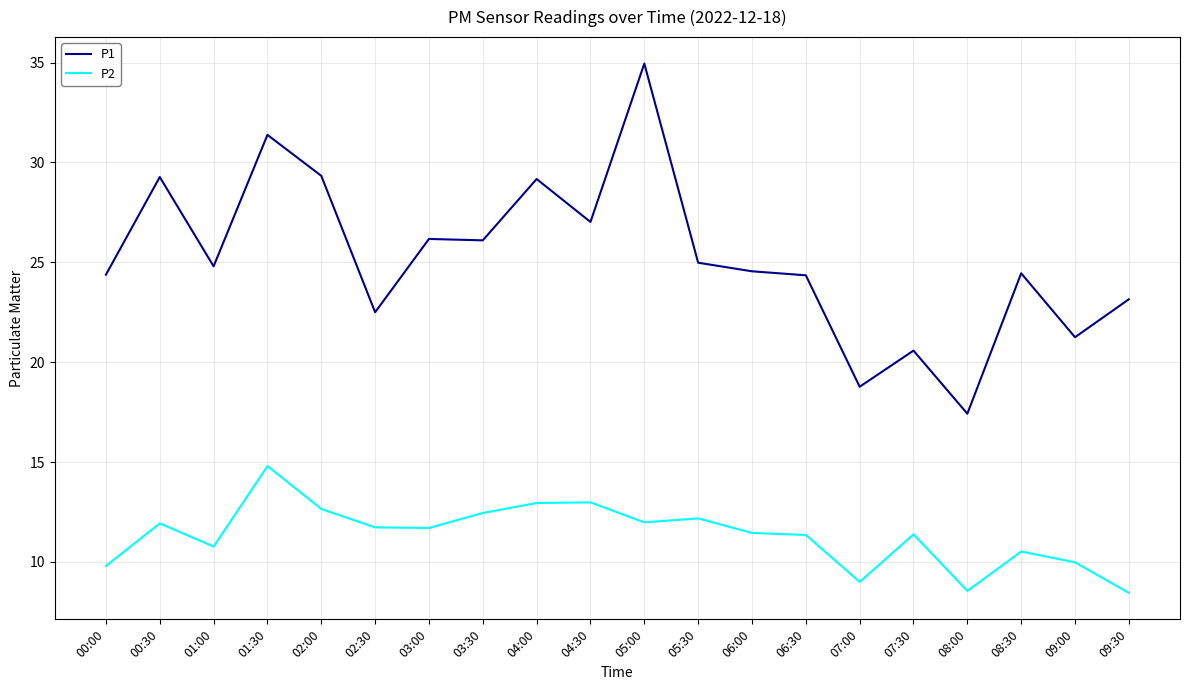

True or false: P1 and P2 intersect in this chart.

False